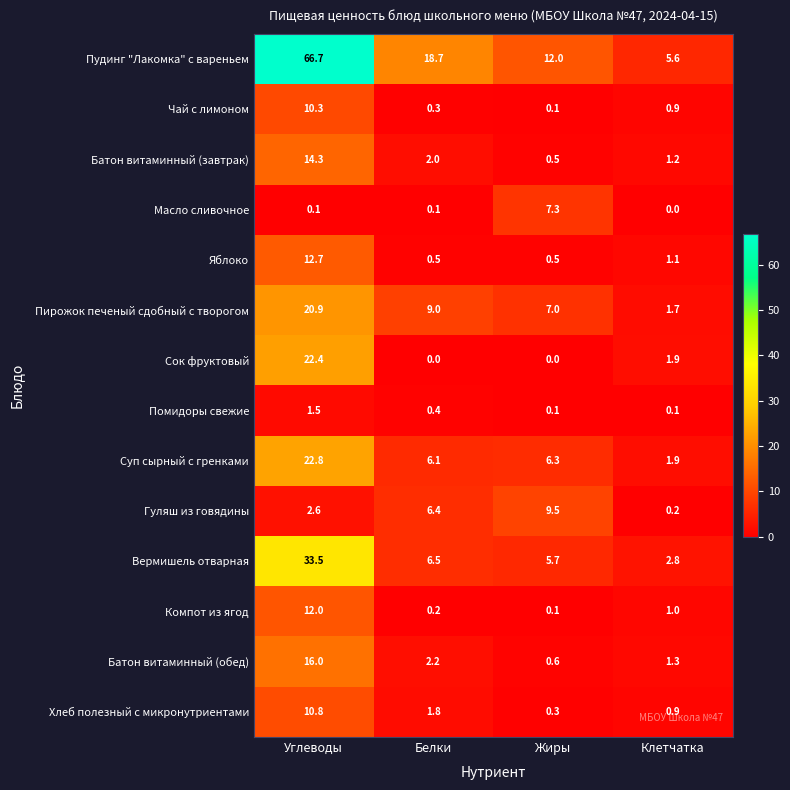

What value does the Масло сливочное series have at Жиры?

7.3